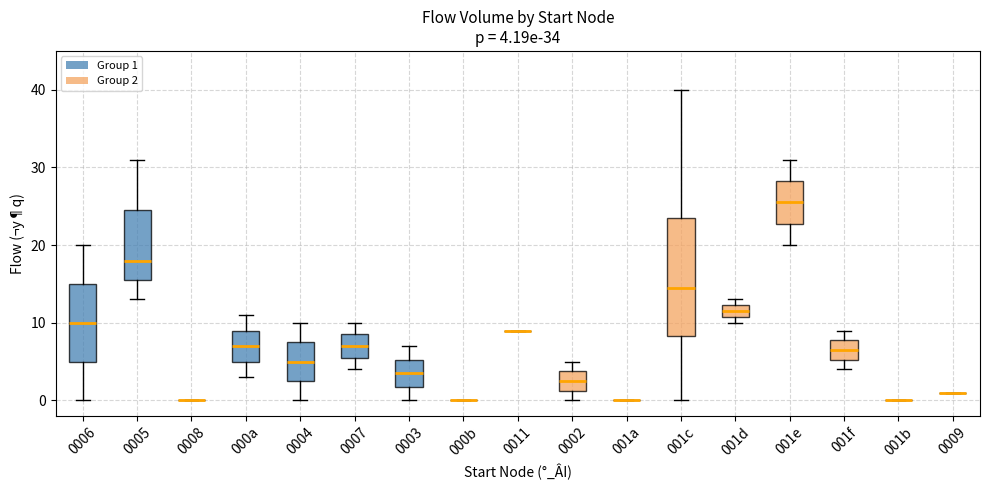

Which box is the tallest, from its lower edge to its upper edge?

001c